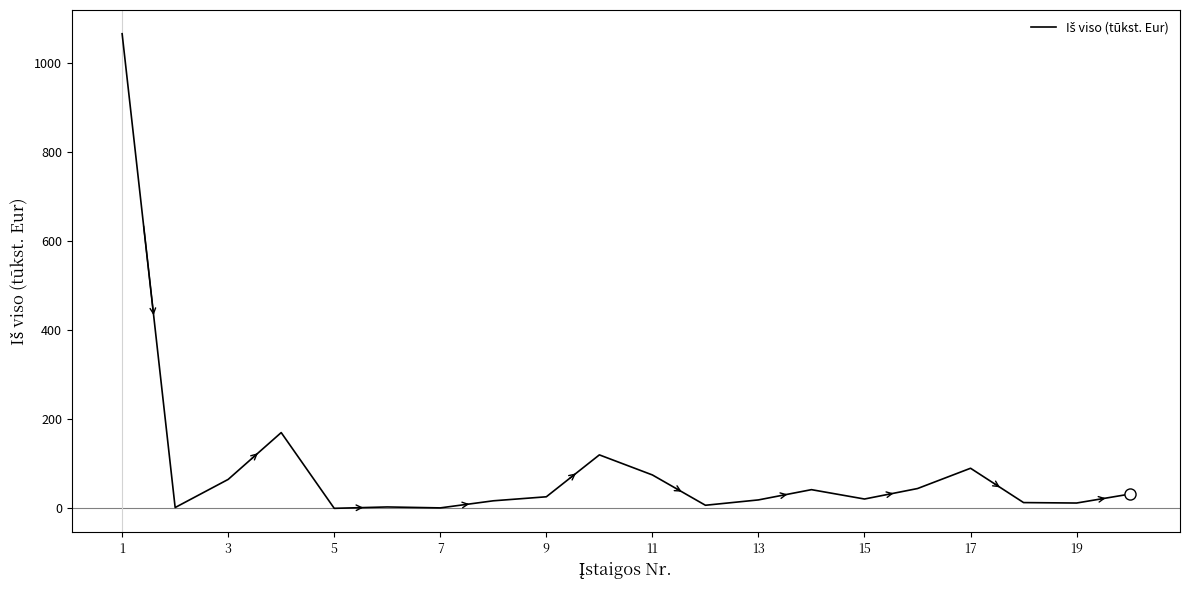

What is the maximum value shown in the chart?

1064.6